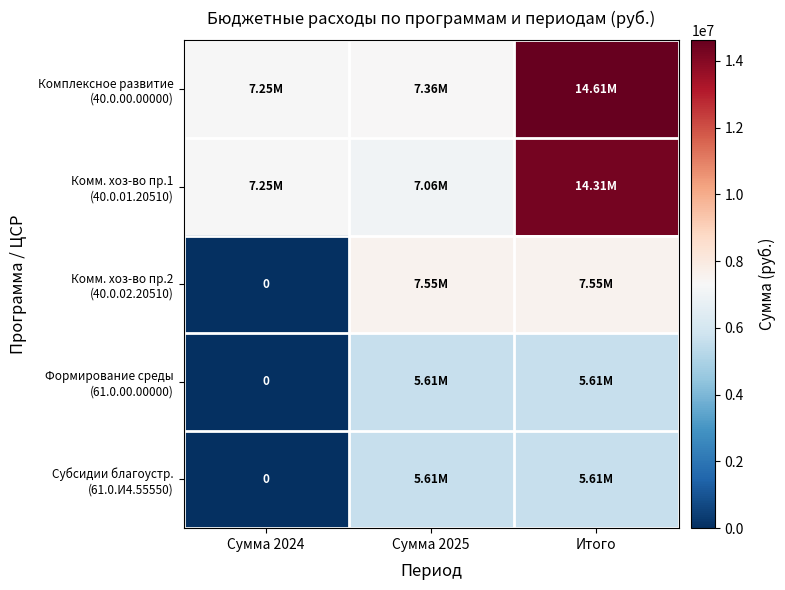

True or false: Формирование среды (61.0.00.00000) has a value of 1889859.6 at Сумма 2025.

False